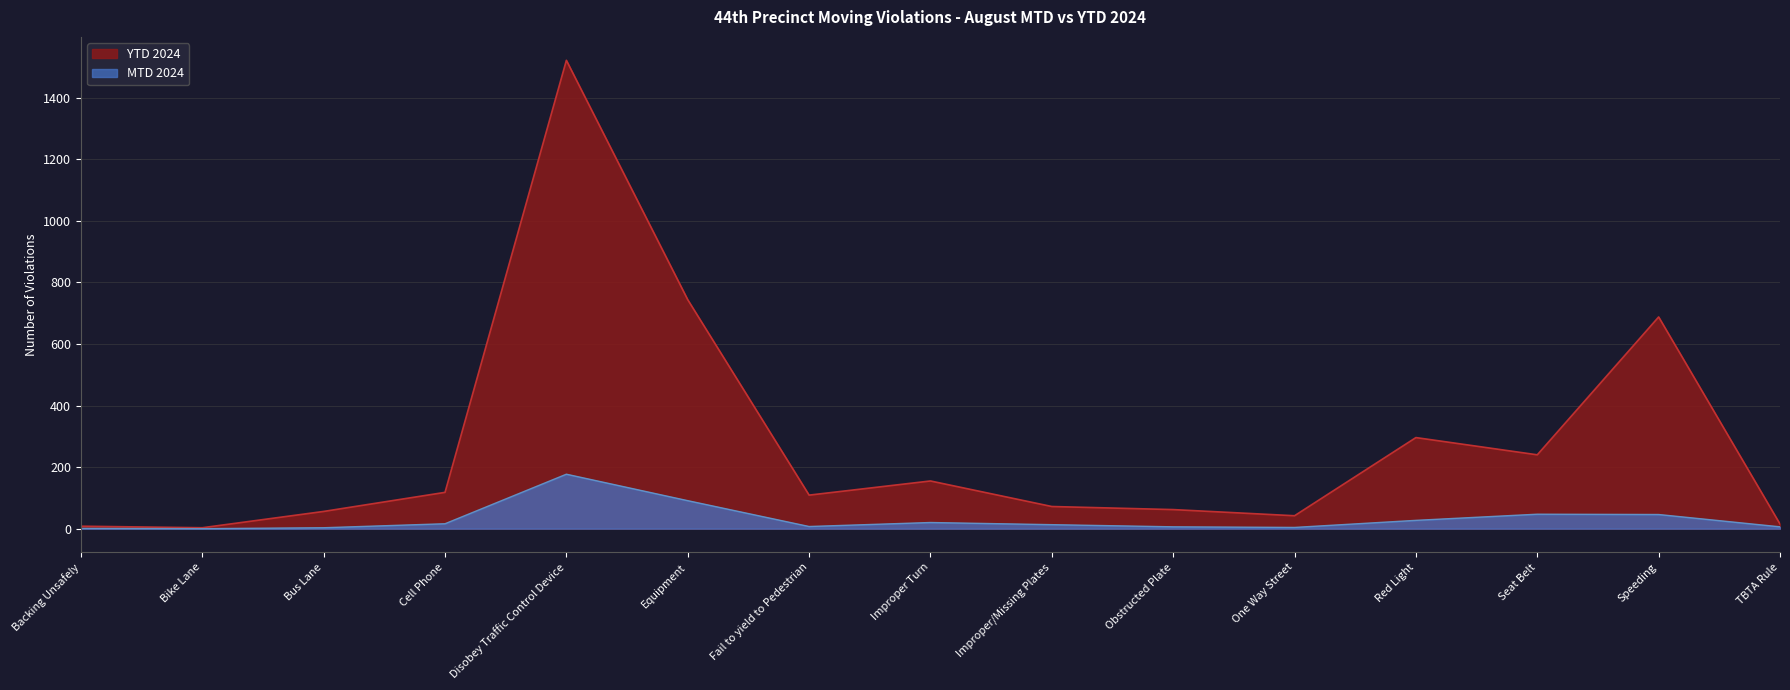

How many values in the MTD 2024 series are below 13?

7